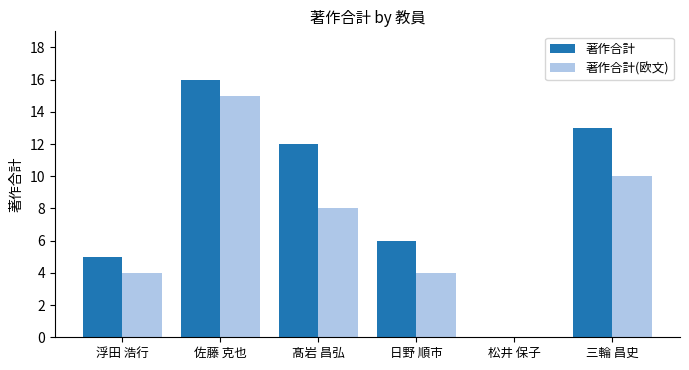

Count the number of data series in this chart.

2